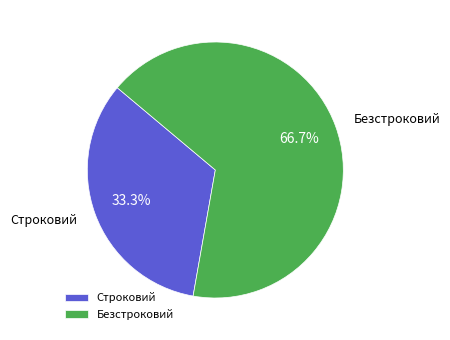

Is the sum of Строковий and Безстроковий greater than half?

Yes